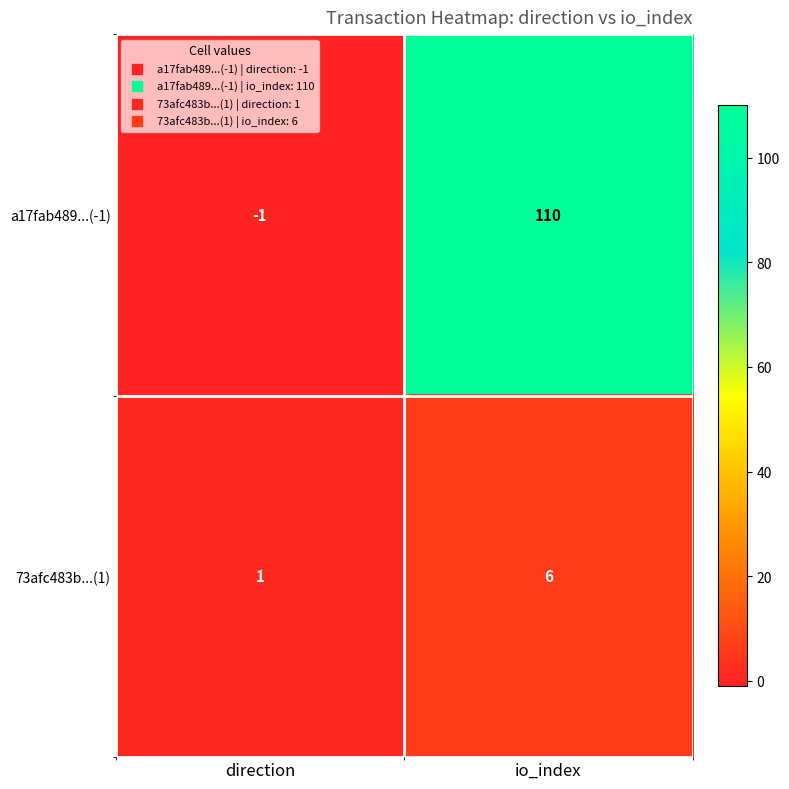

True or false: a17fab489...(-1) has a value of 35 at io_index.

False